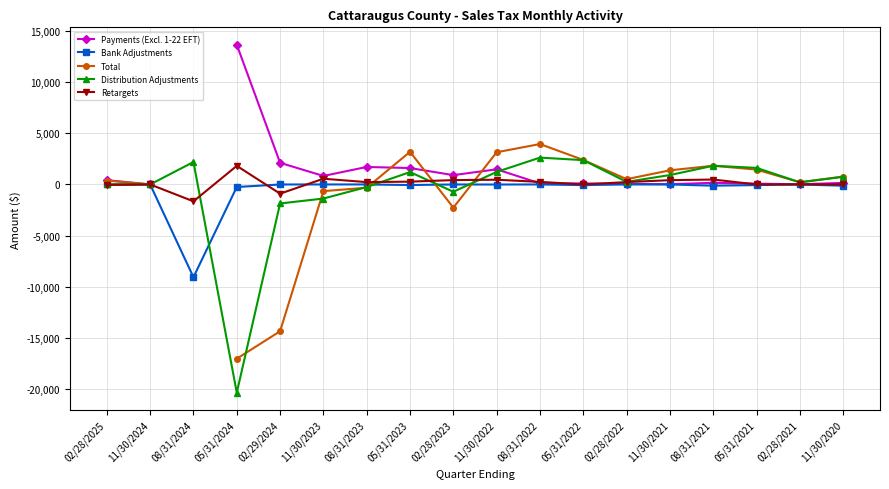

Which series has the widest spread of values?

Distribution Adjustments